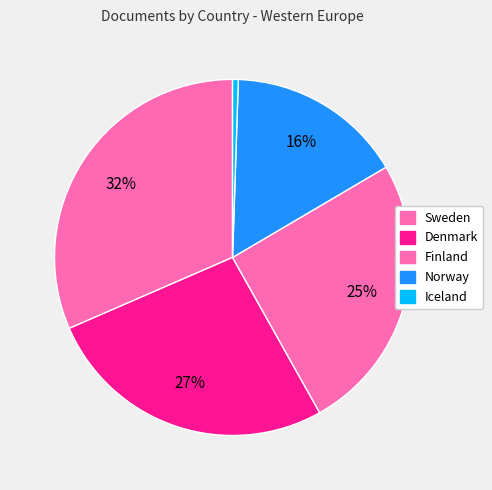

What percentage is the Finland slice, to the nearest percent?

25%